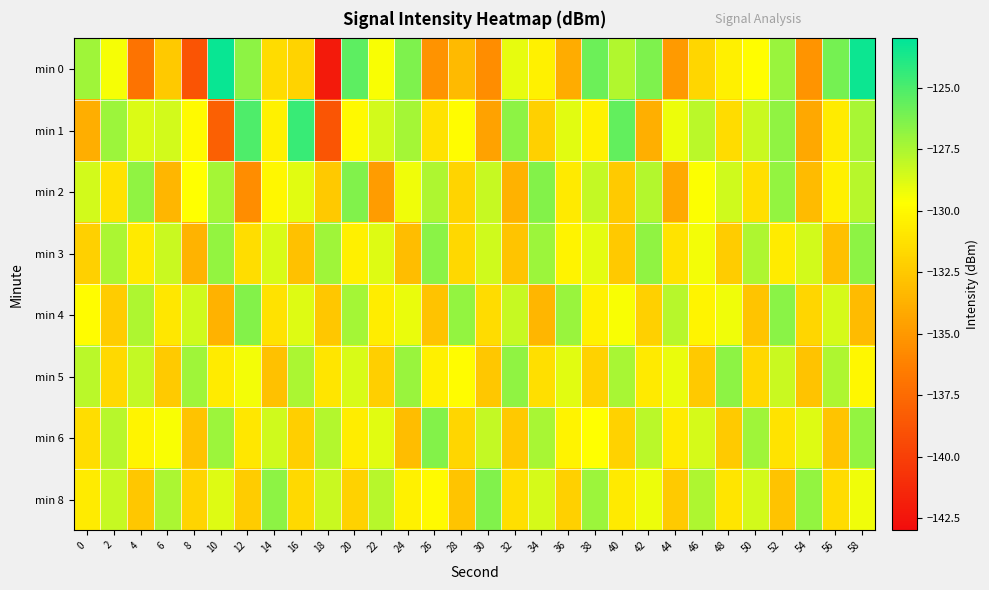

How many series are shown in this chart?

8